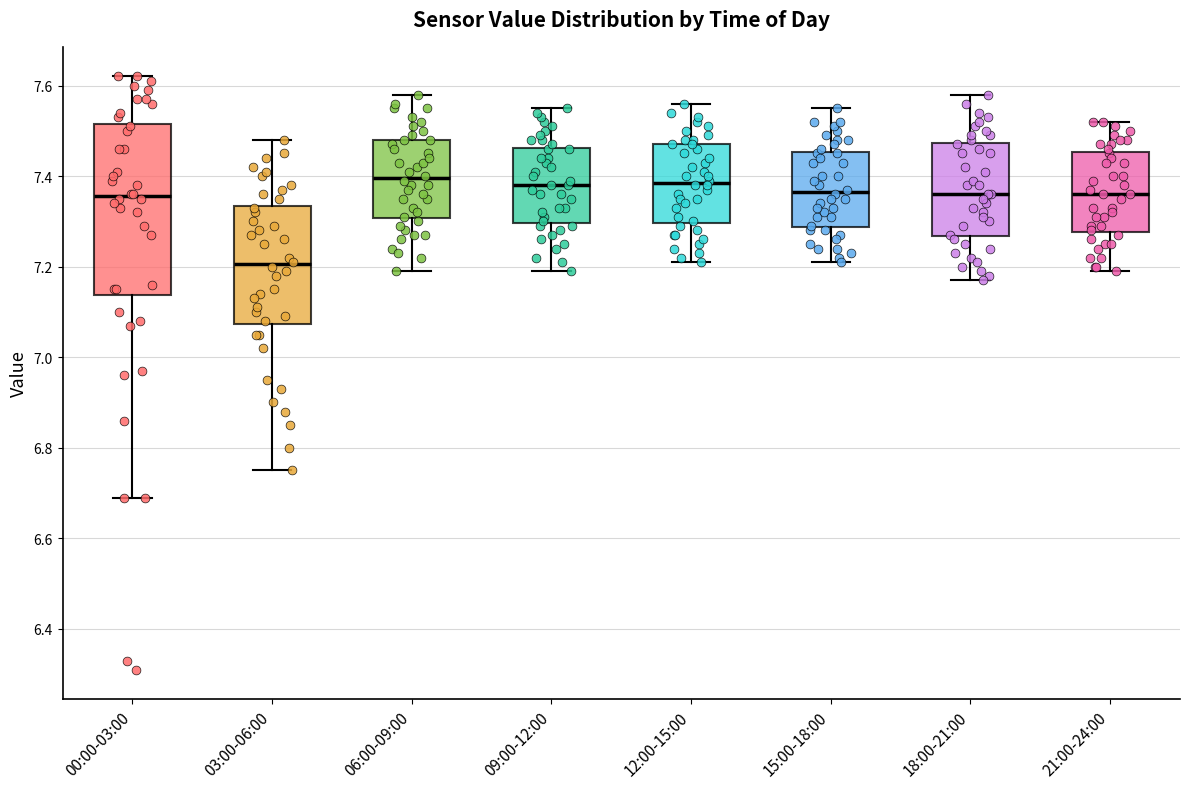

Reading left to right, transcribe this box plot: for each box, give where its median line is, the range the box spans, and where its two whiskers end, as read against the y-axis. The values are not printed on the chart, so give them approximately, as read against the axis.

00:00-03:00: median 7.36, box 7.14 to 7.52, whiskers 6.70 to 7.62
03:00-06:00: median 7.20, box 7.08 to 7.34, whiskers 6.76 to 7.48
06:00-09:00: median 7.40, box 7.30 to 7.48, whiskers 7.20 to 7.58
09:00-12:00: median 7.38, box 7.30 to 7.46, whiskers 7.20 to 7.56
12:00-15:00: median 7.38, box 7.30 to 7.48, whiskers 7.22 to 7.56
15:00-18:00: median 7.36, box 7.28 to 7.46, whiskers 7.22 to 7.56
18:00-21:00: median 7.36, box 7.26 to 7.48, whiskers 7.18 to 7.58
21:00-24:00: median 7.36, box 7.28 to 7.46, whiskers 7.20 to 7.52